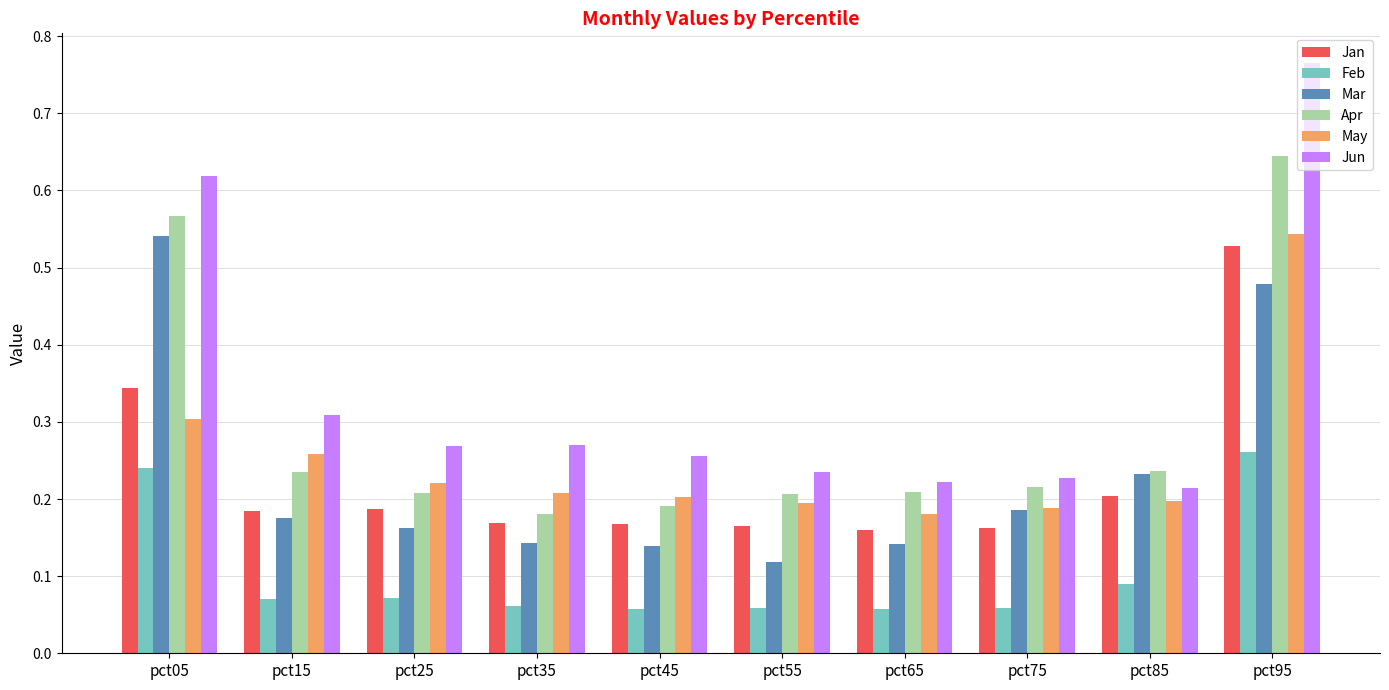

The May series shows 0.1 at pct55. True or false?

False